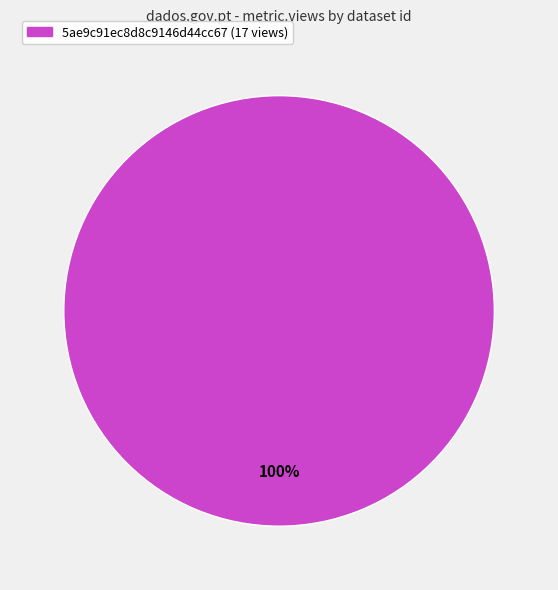

Does any single category account for the majority?

Yes